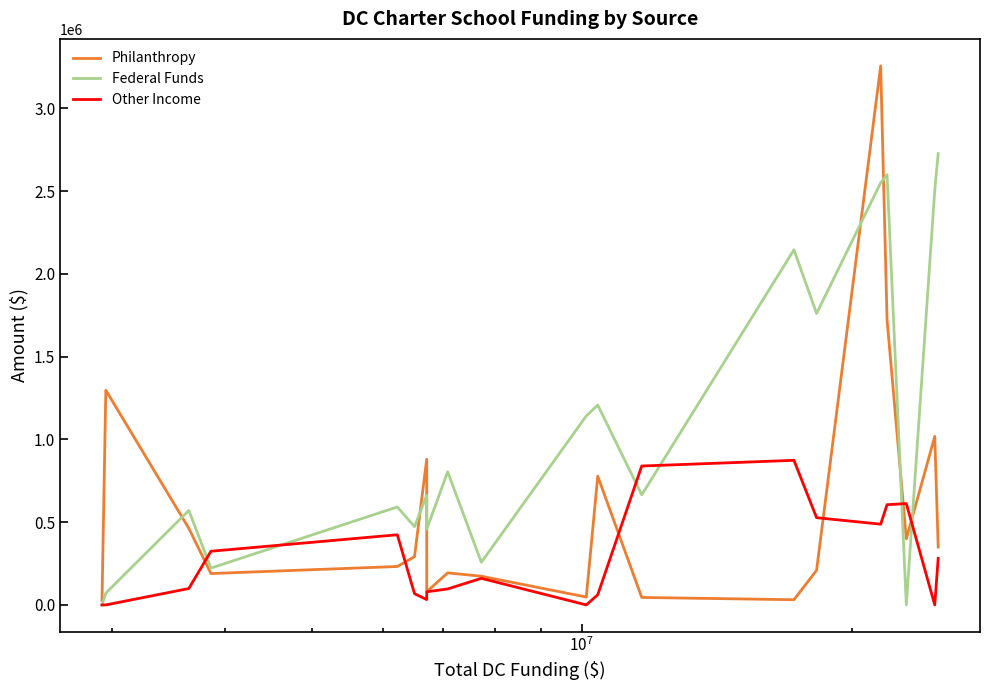

What is the maximum value shown in the chart?

3256098